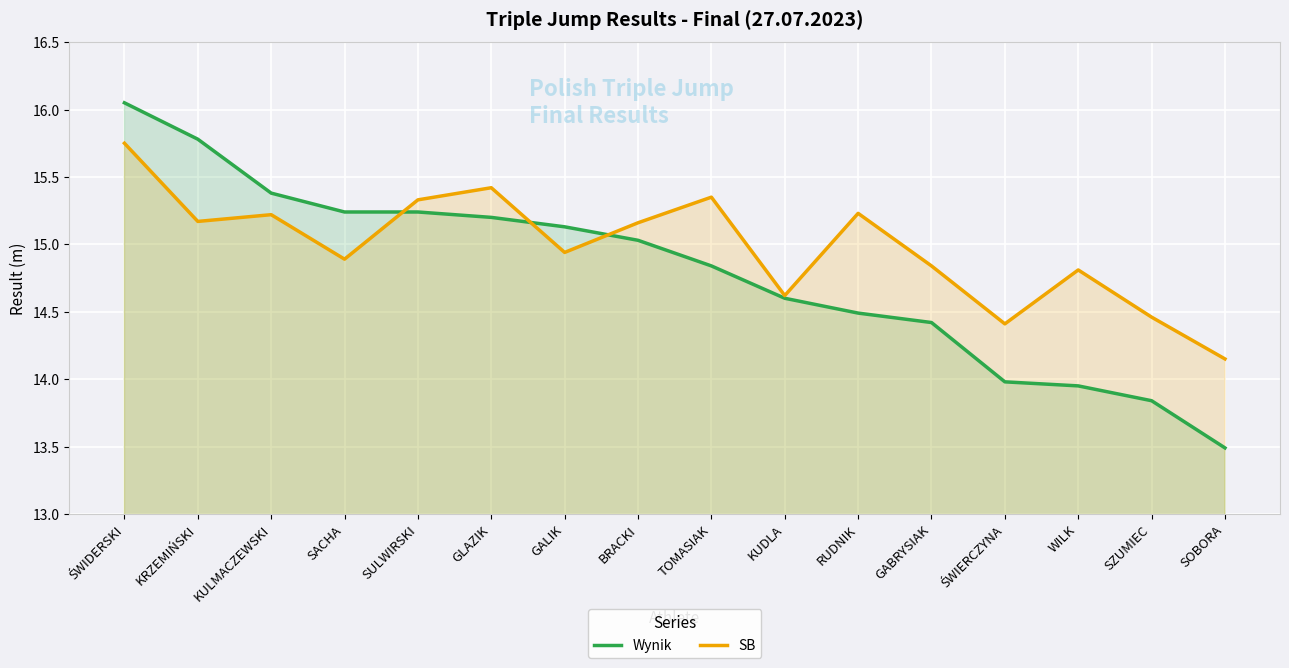

At which category is the sum across all series the highest?

ŚWIDERSKI